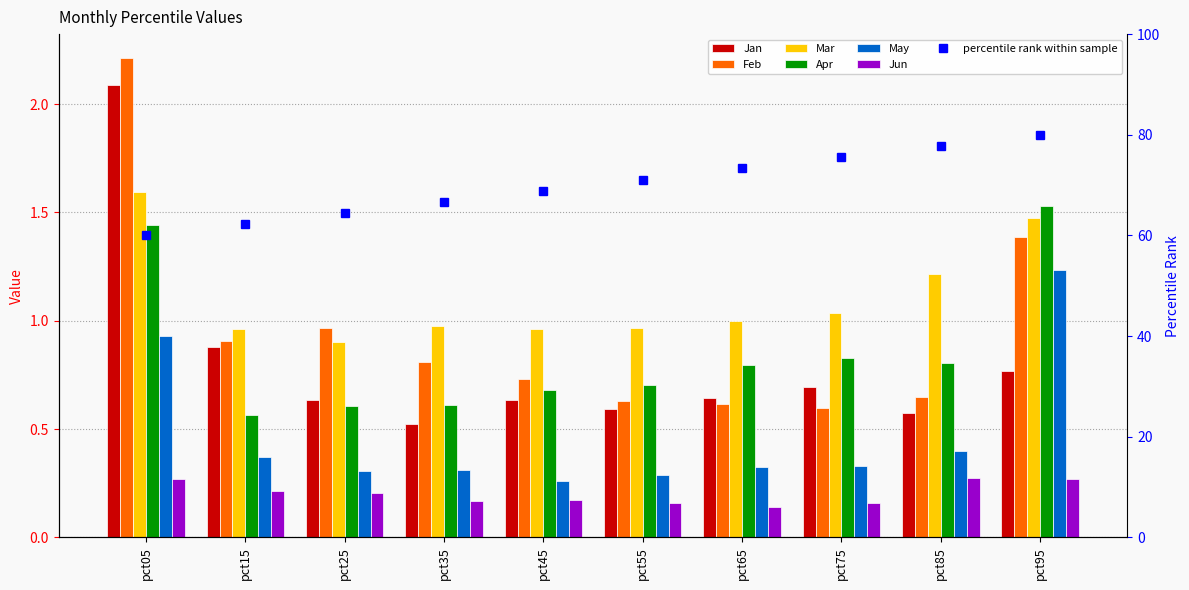

The value of Jun at pct35 is 0.3. True or false?

False